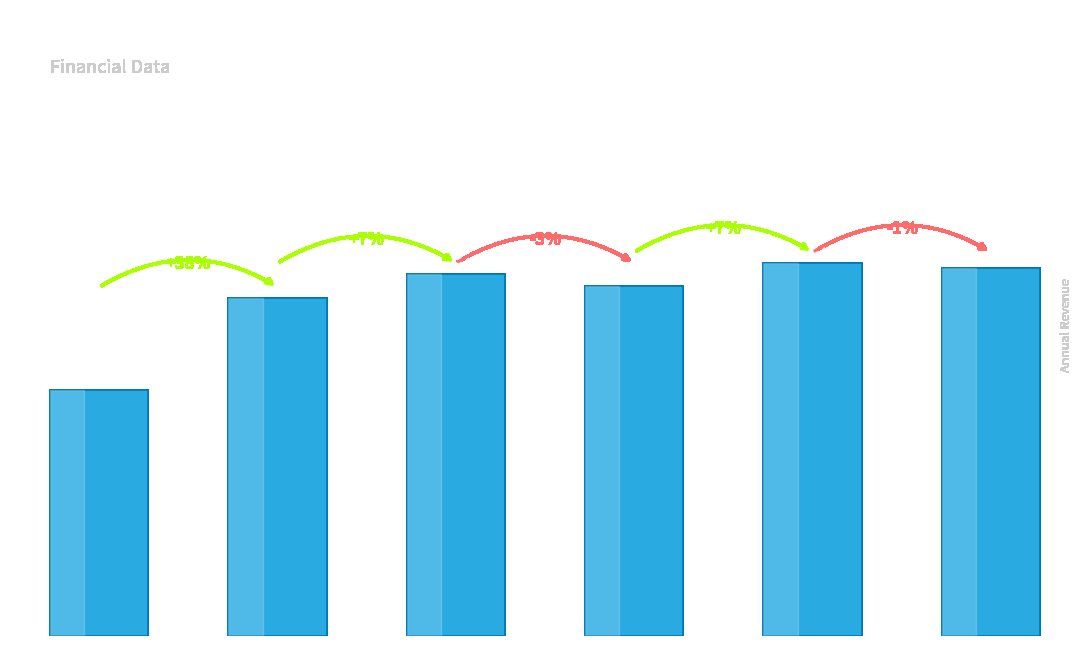

The chart shows a value of 665647244 at 2014. True or false?

False